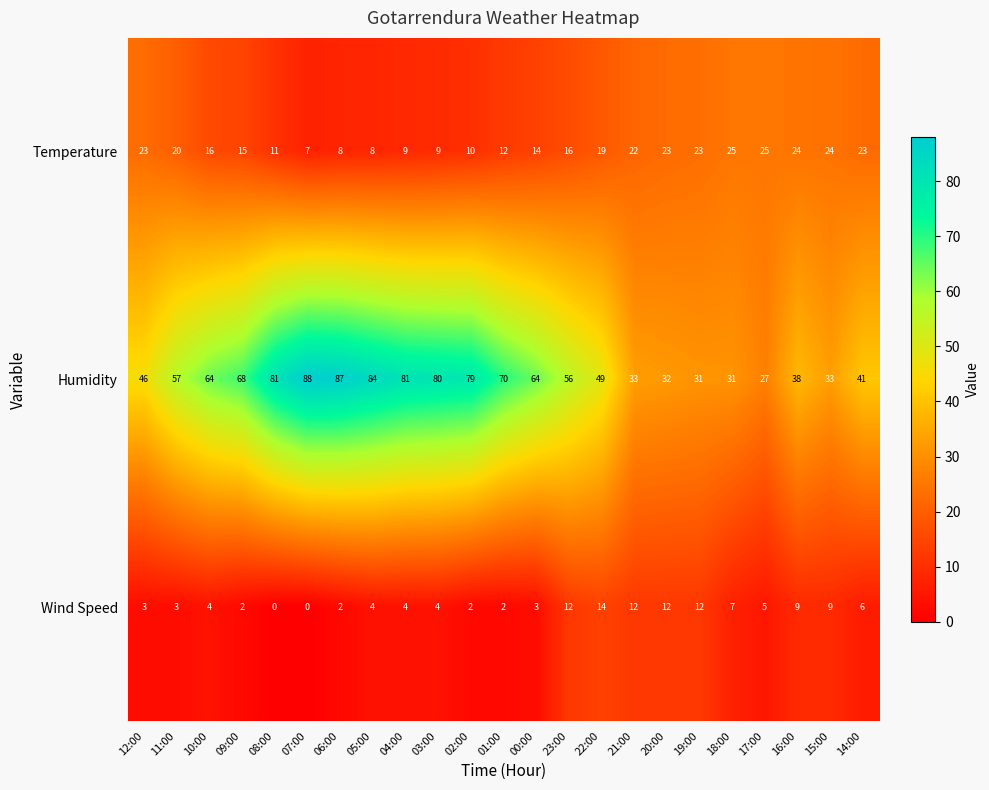

Which series has the largest range (max minus min)?

Humidity